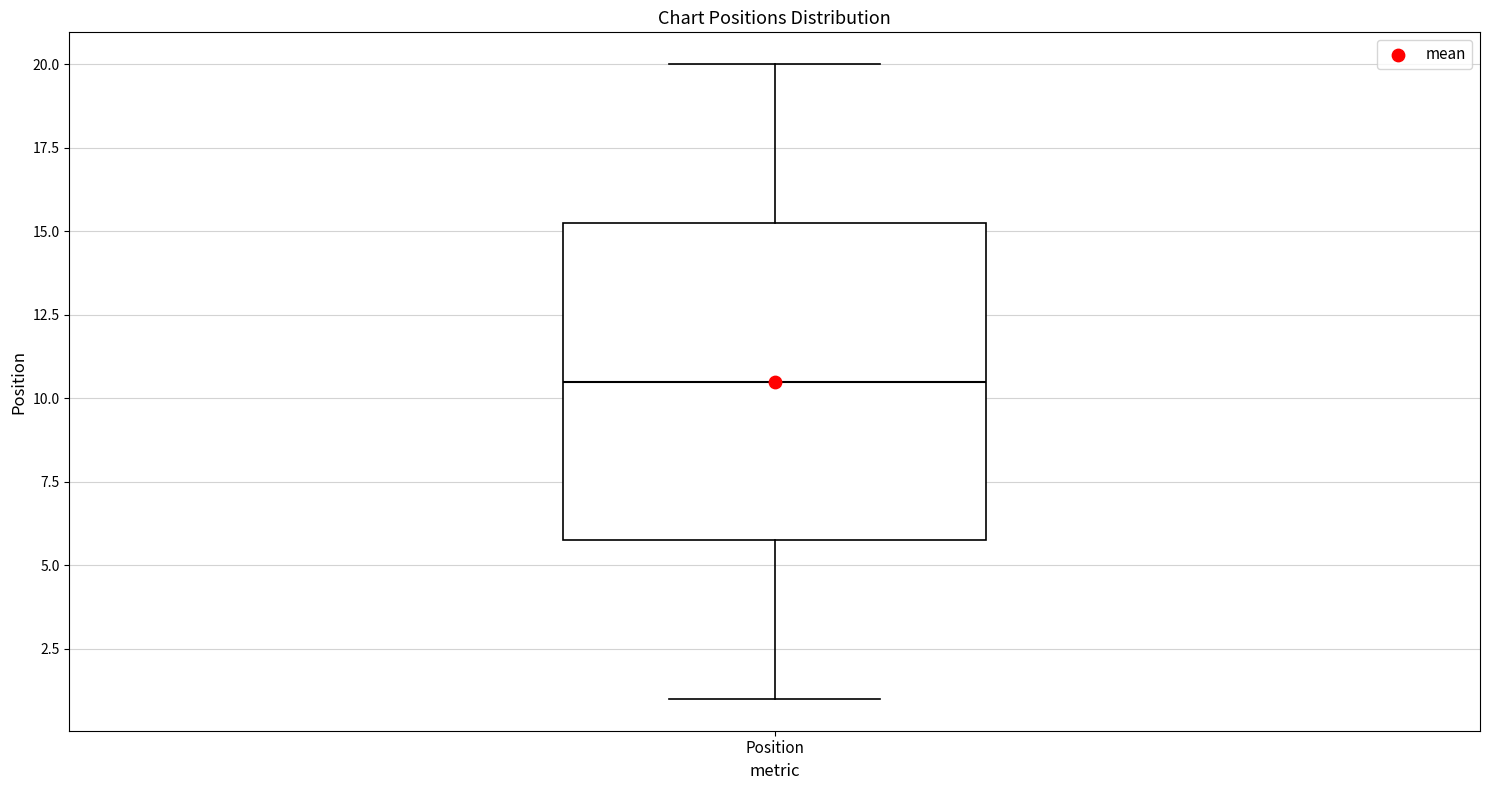

Transcribe this box plot: give where the median line is, the range the box spans, and where the two whiskers end, as read against the y-axis. The values are not printed on the chart, so give them approximately, as read against the axis.

median 10.5, box 6.0 to 15.5, whiskers 1.0 to 20.0